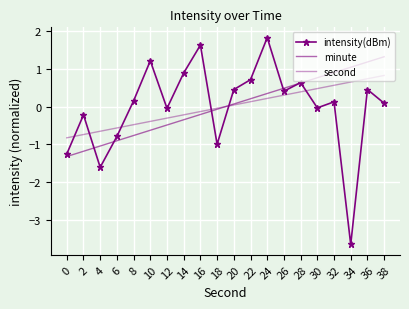

At which label is minute closest to 0?

18